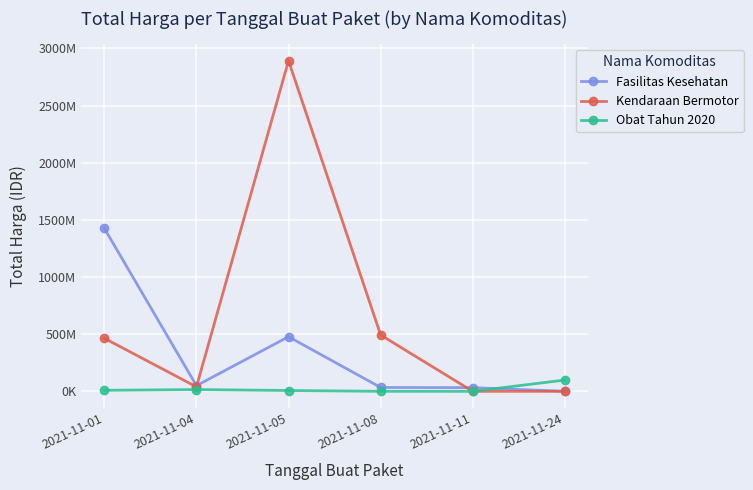

Reading left to right, what are all the values shown in this chart?

Fasilitas Kesehatan: 1425867900	49730040	477600000	34000000	32441200	577875
Kendaraan Bermotor: 464002100	39440000	2892122000	493000000	0	0
Obat Tahun 2020: 9180000	15513960	7401240	333600	78000	98772570